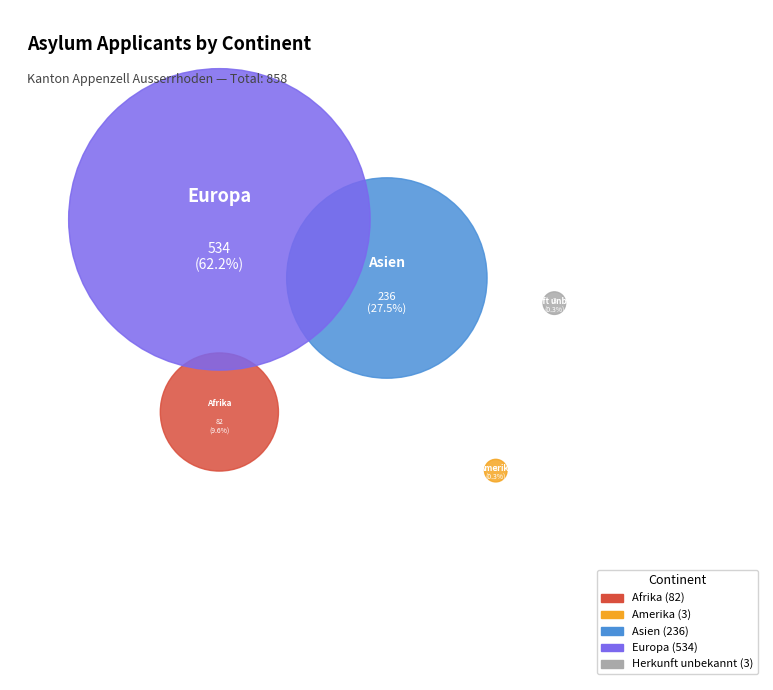

Which category accounts for the majority?

Europa